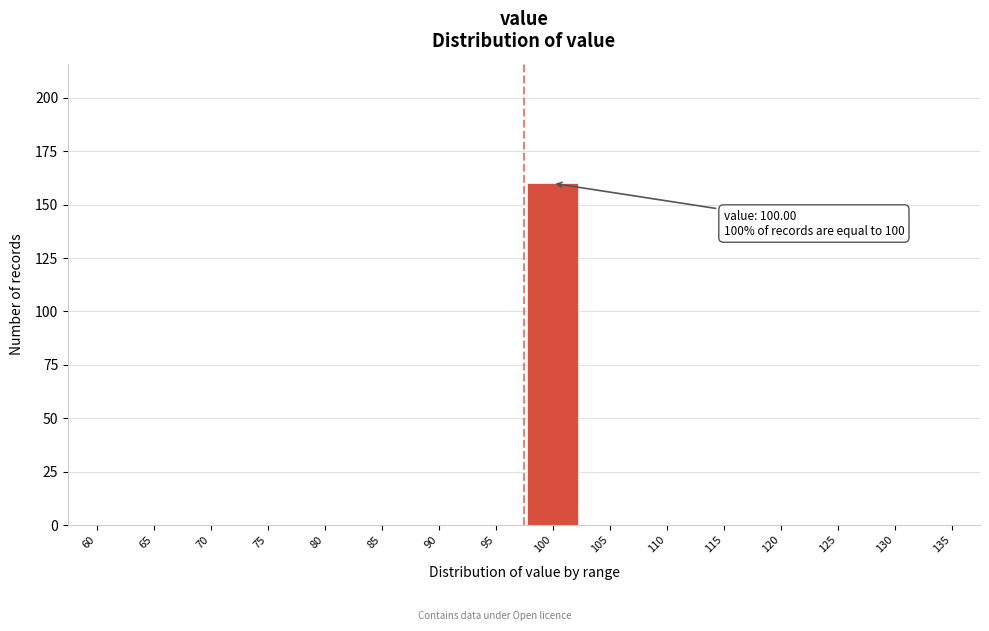

Reading right to left, transcribe all the data shown in this chart.

135=0	130=0	125=0	120=0	115=0	110=0	105=0	100=160	95=0	90=0	85=0	80=0	75=0	70=0	65=0	60=0